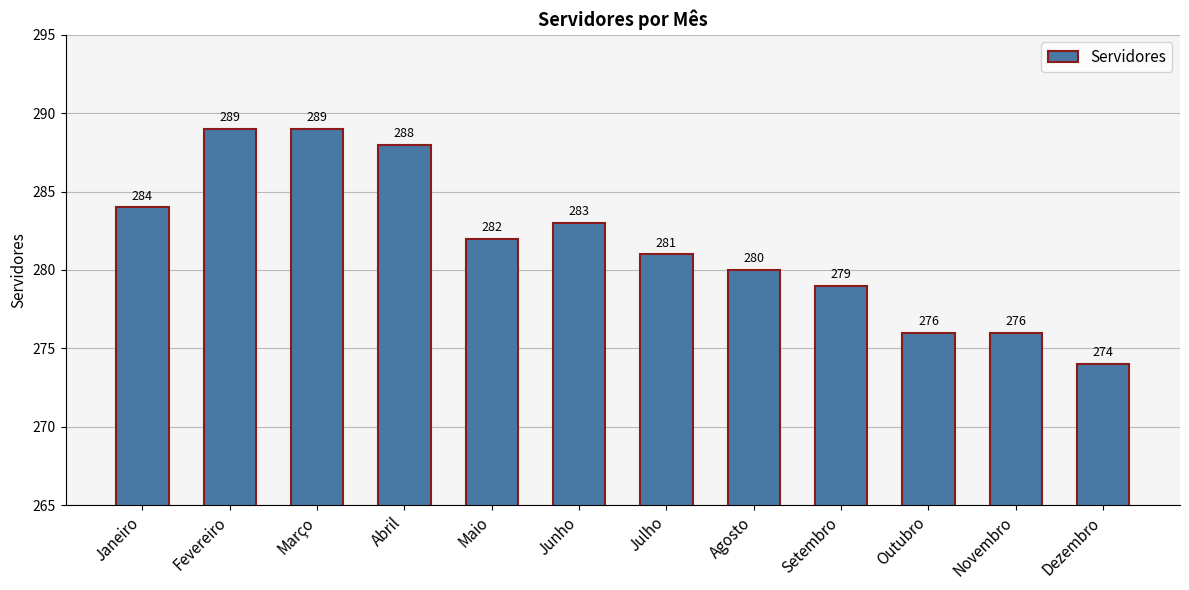

Where is the data nearest to the value 281?

Julho